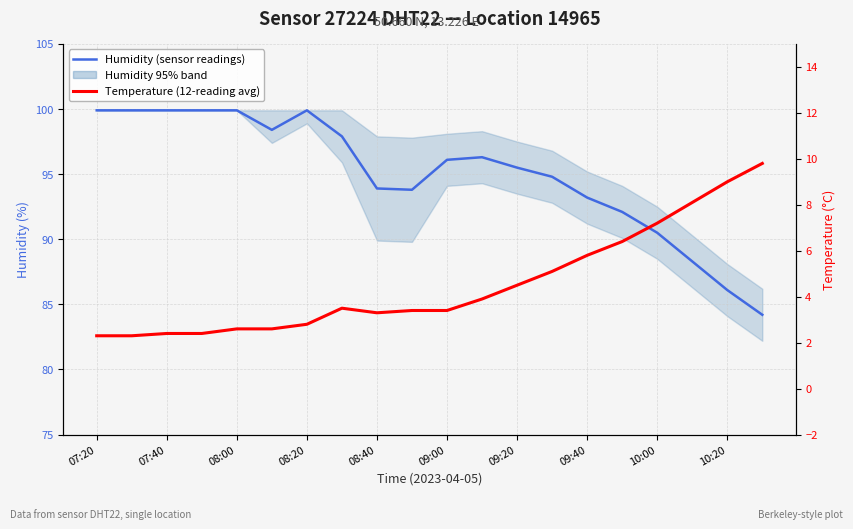

Rank the series by their average value, from lowest to highest.

Temperature (12-reading avg), Humidity (sensor readings)